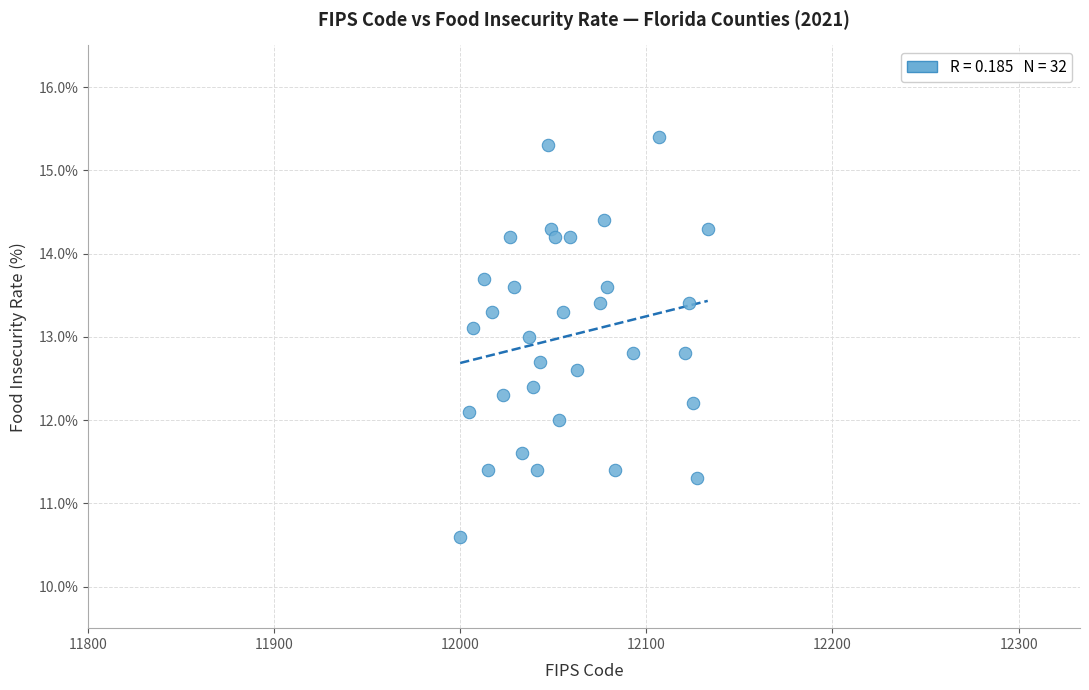

What is the range of X values (max minus min)?

133.0